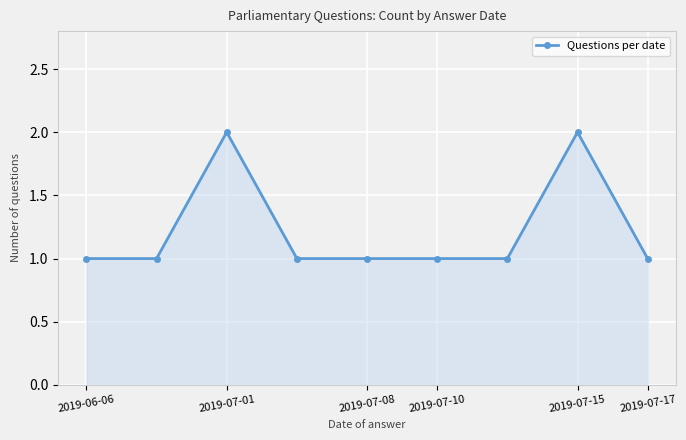

What is the value of the 5th point from the left?

1